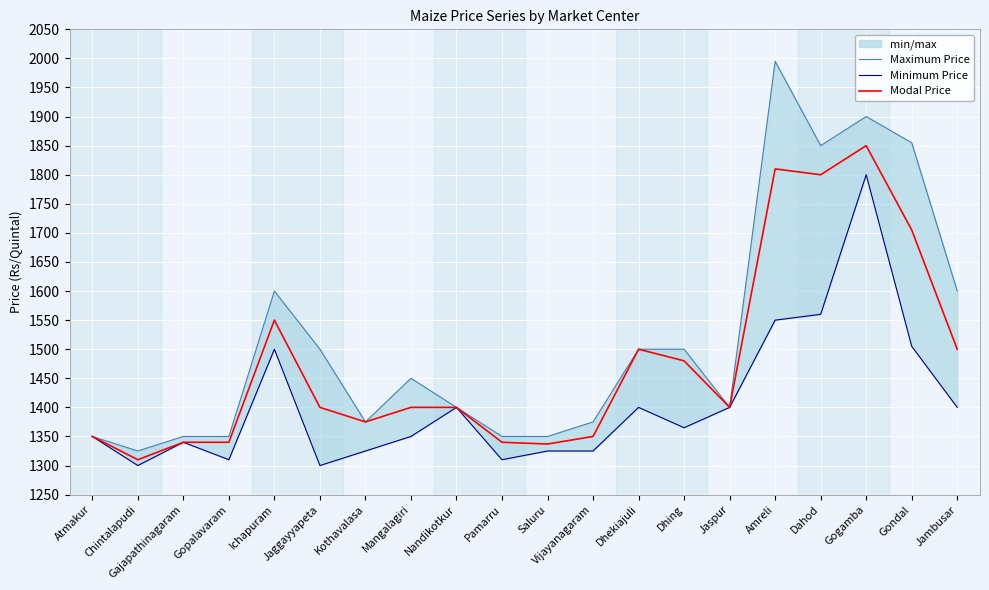

True or false: Modal Price and Maximum Price intersect in this chart.

False